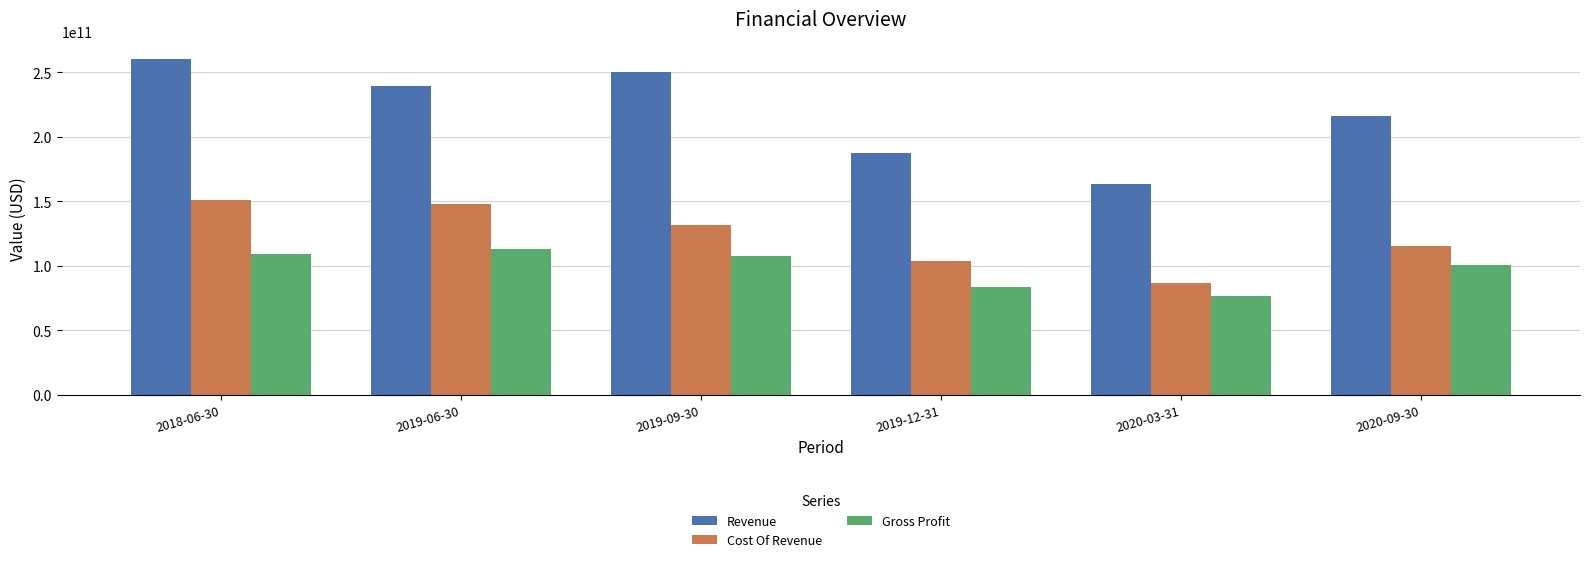

Where is Cost Of Revenue nearest to the value 118892550000?

2020-09-30